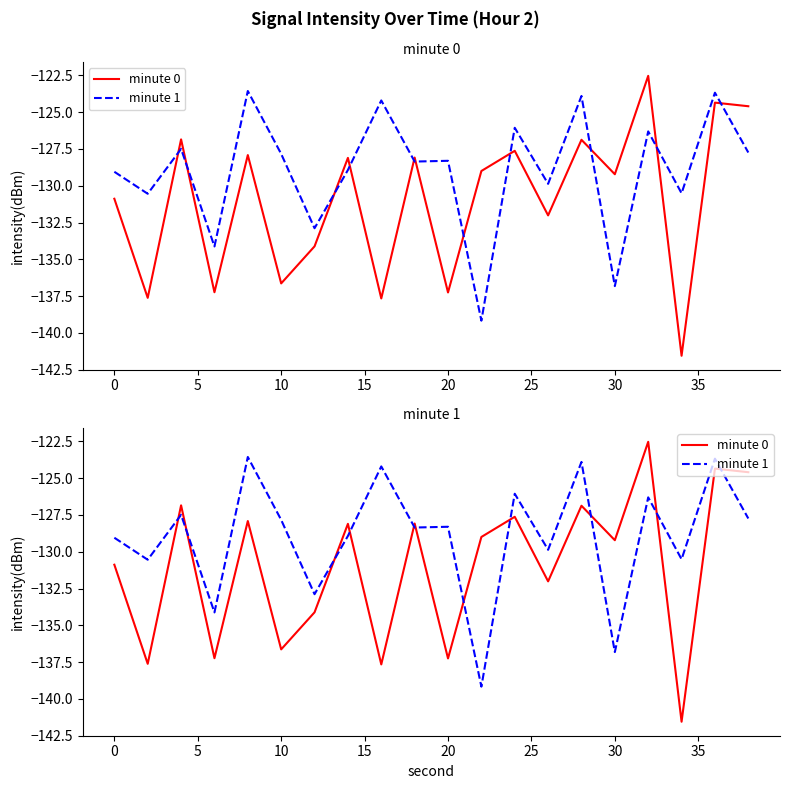

At how many categories does at least one series exceed -131?

18